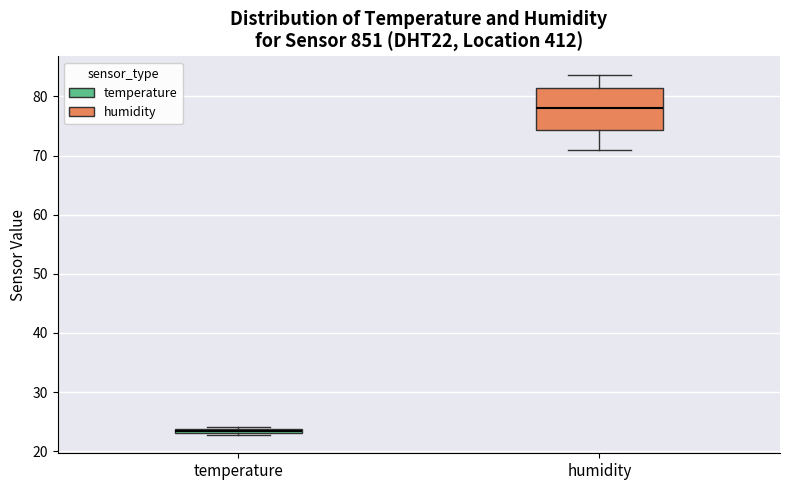

Which box is the tallest, from its lower edge to its upper edge?

humidity